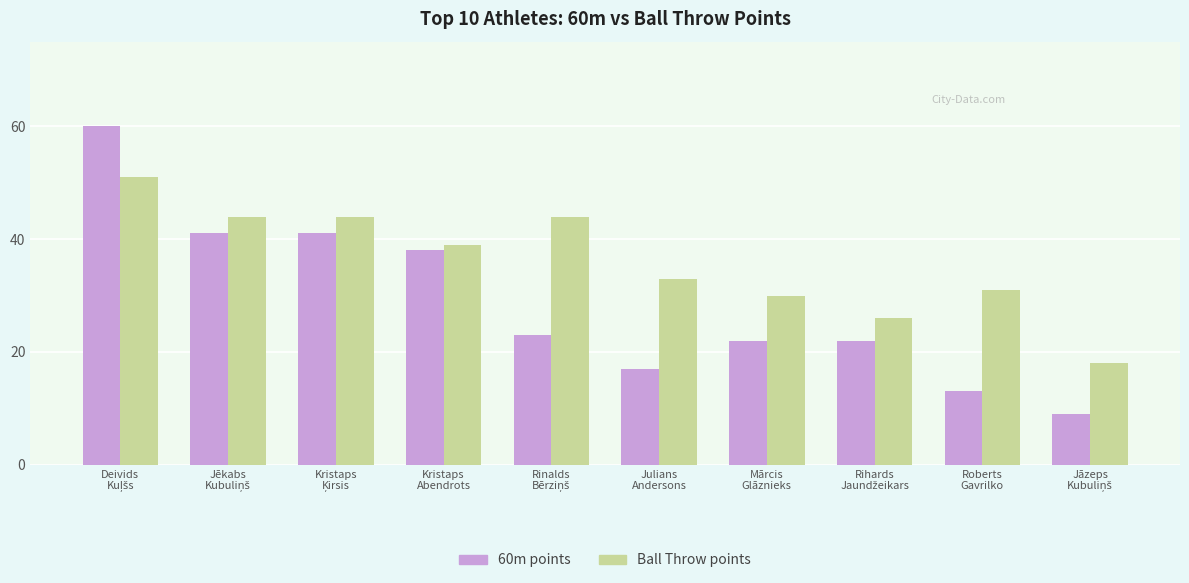

What is the label of the 5th bar from the right?

Julians
Andersons